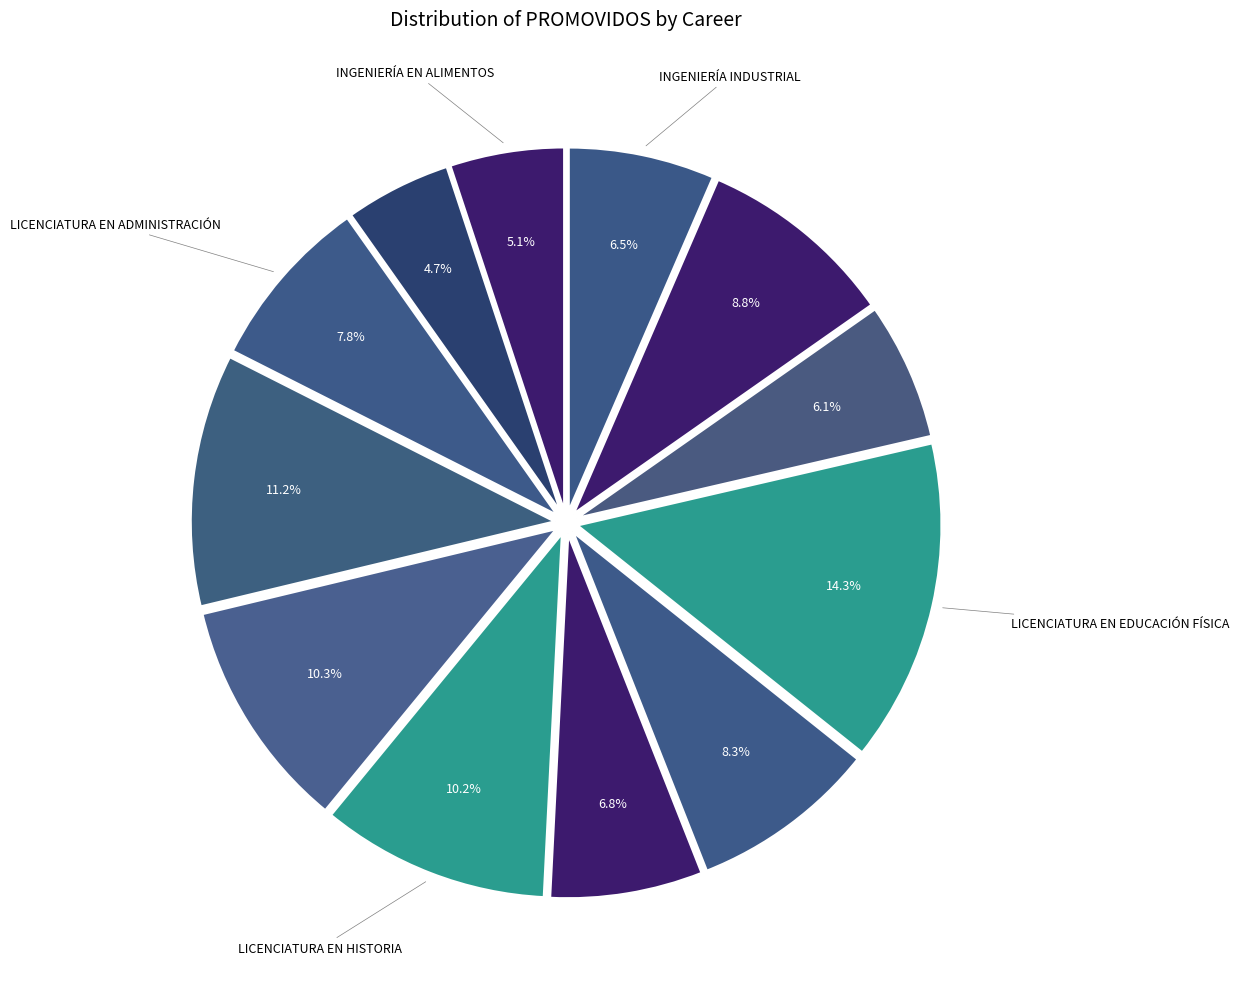

How many segments does this pie chart have?

12